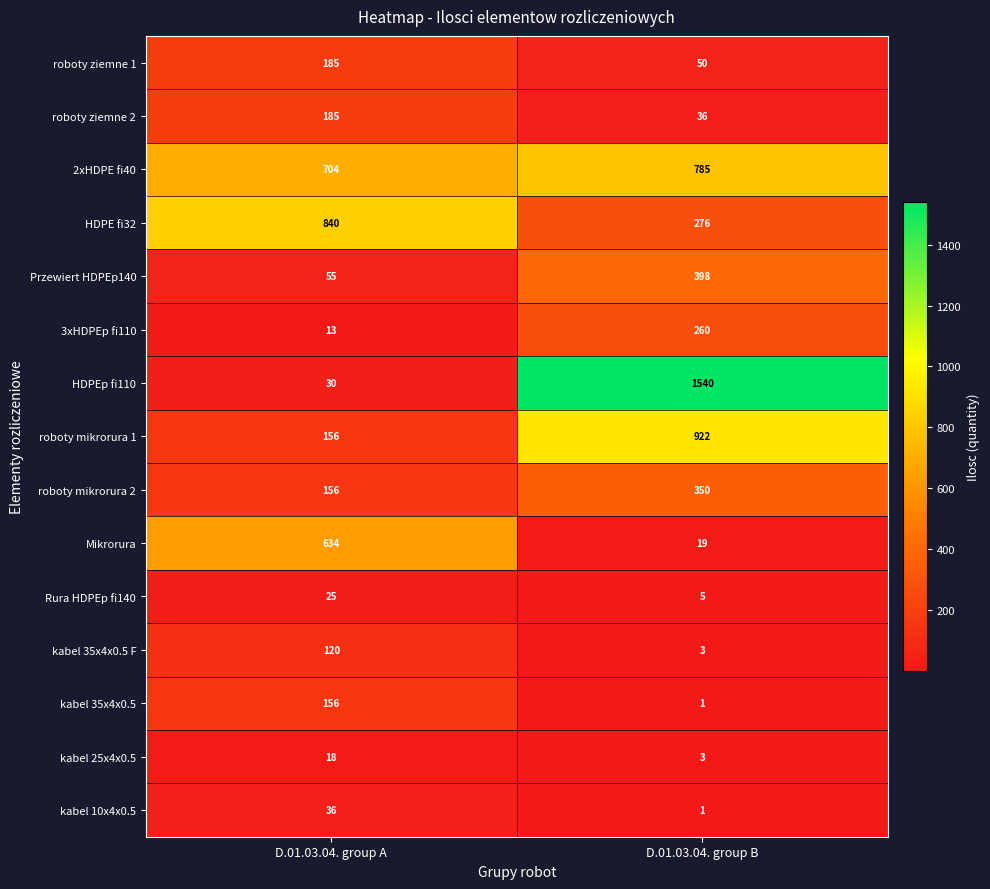

Which series has the widest spread of values?

HDPEp fi110